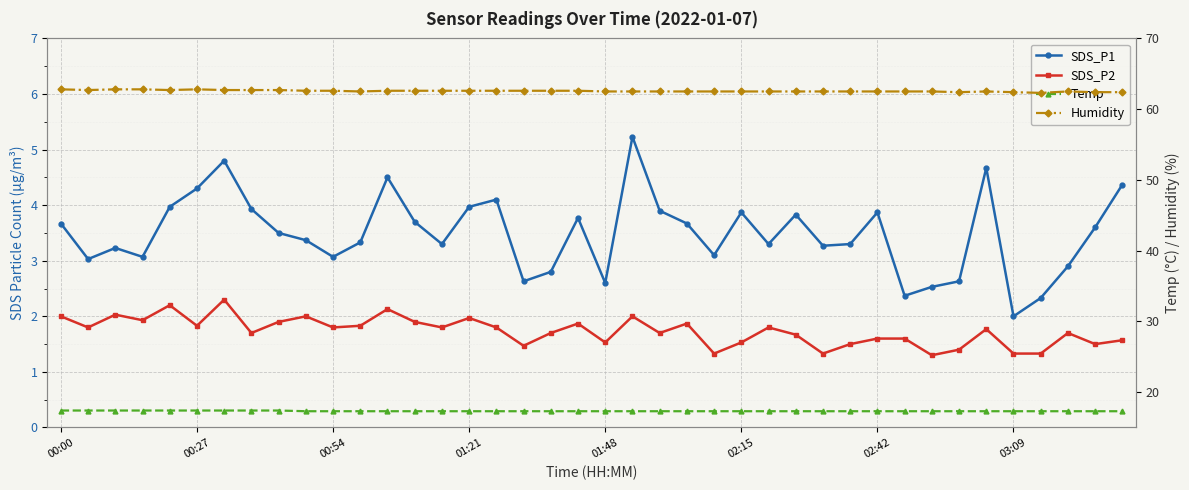

True or false: SDS_P2 and Humidity cross at least once.

False